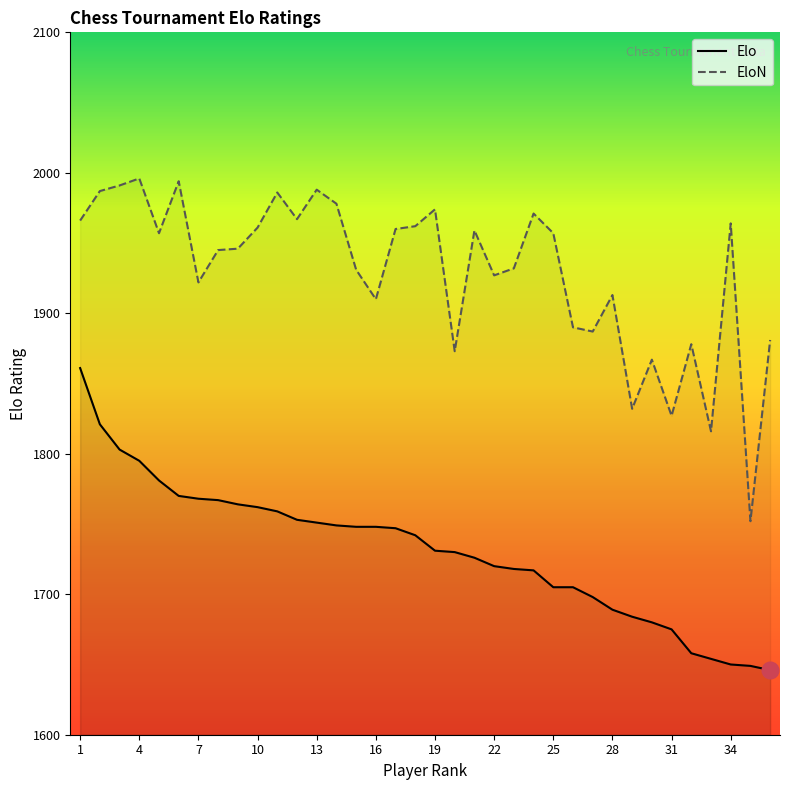

Rank the series by their average value, from lowest to highest.

Elo, EloN